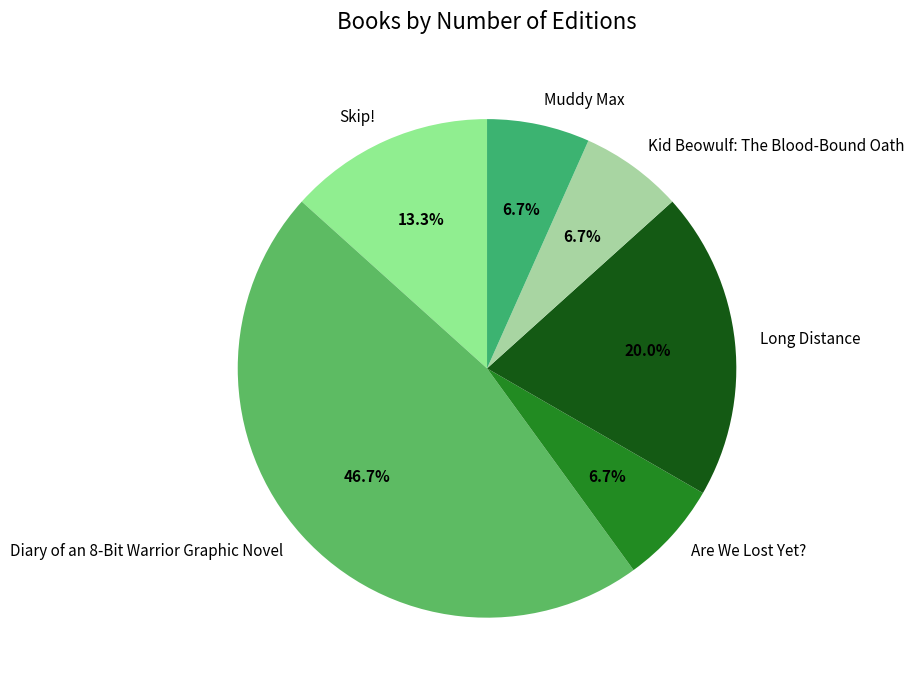

Is Are We Lost Yet? the majority of the pie?

No